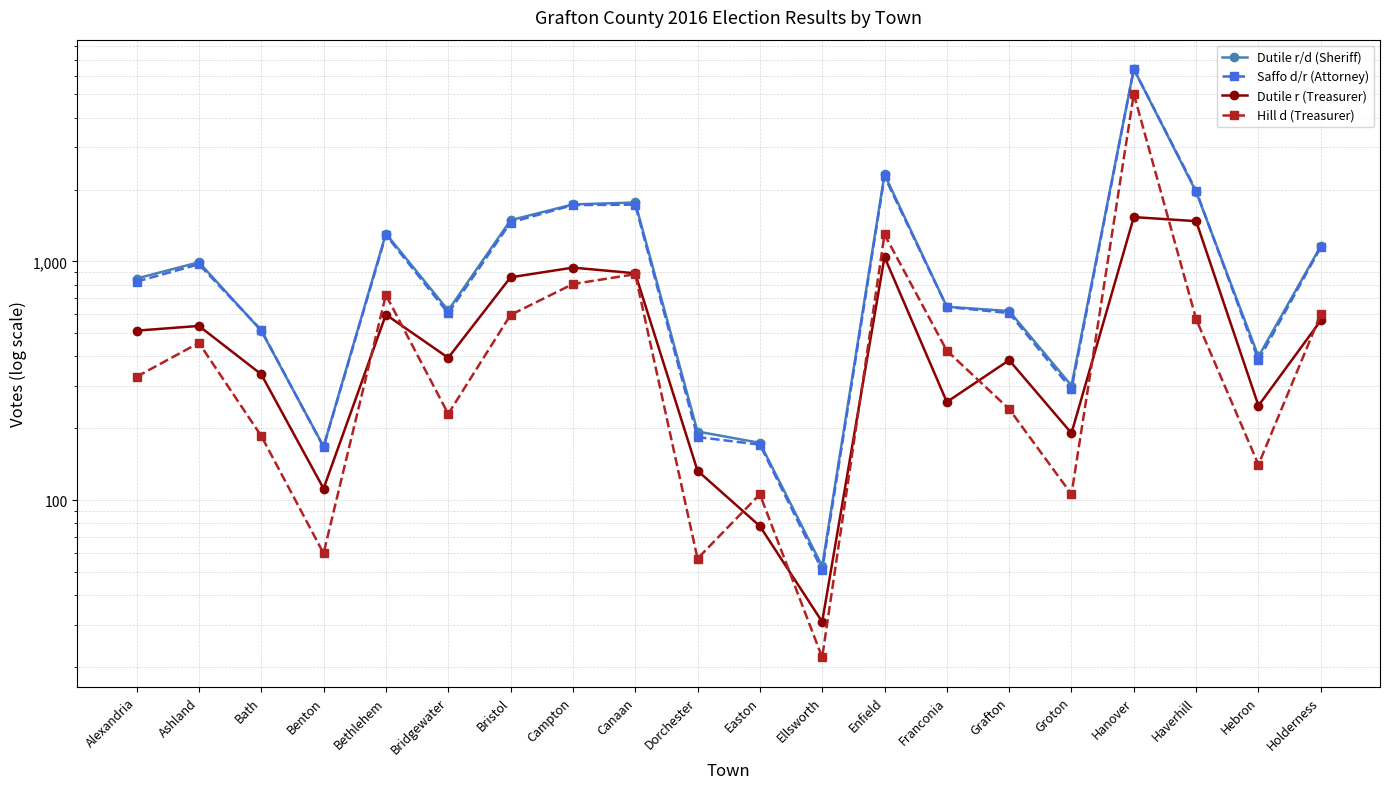

What are all the series names shown in the legend?

Dutile r/d (Sheriff), Saffo d/r (Attorney), Dutile r (Treasurer), Hill d (Treasurer)